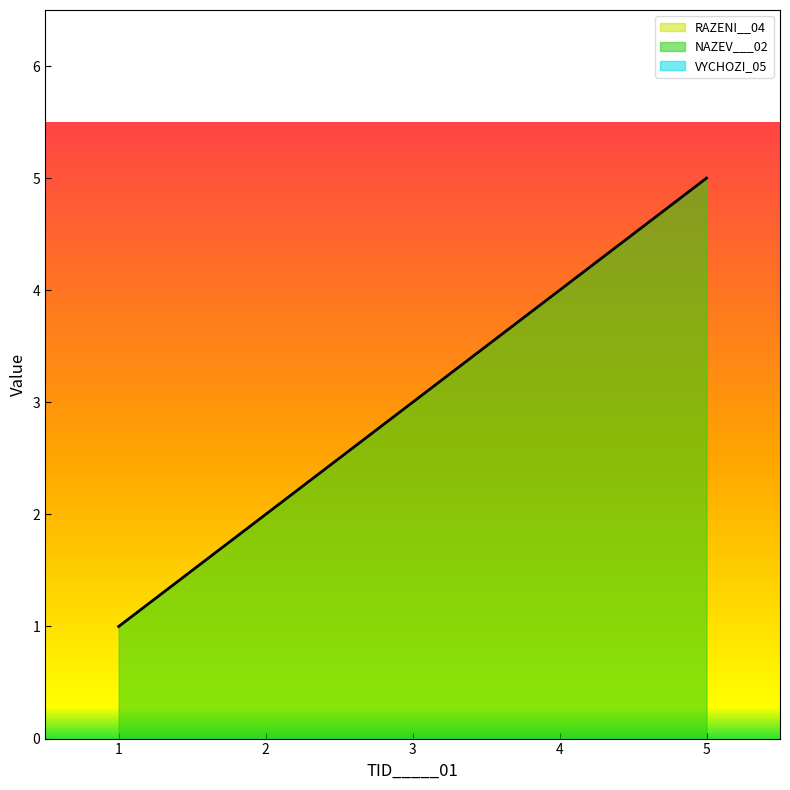

Between 5 and 2, which is larger?

5